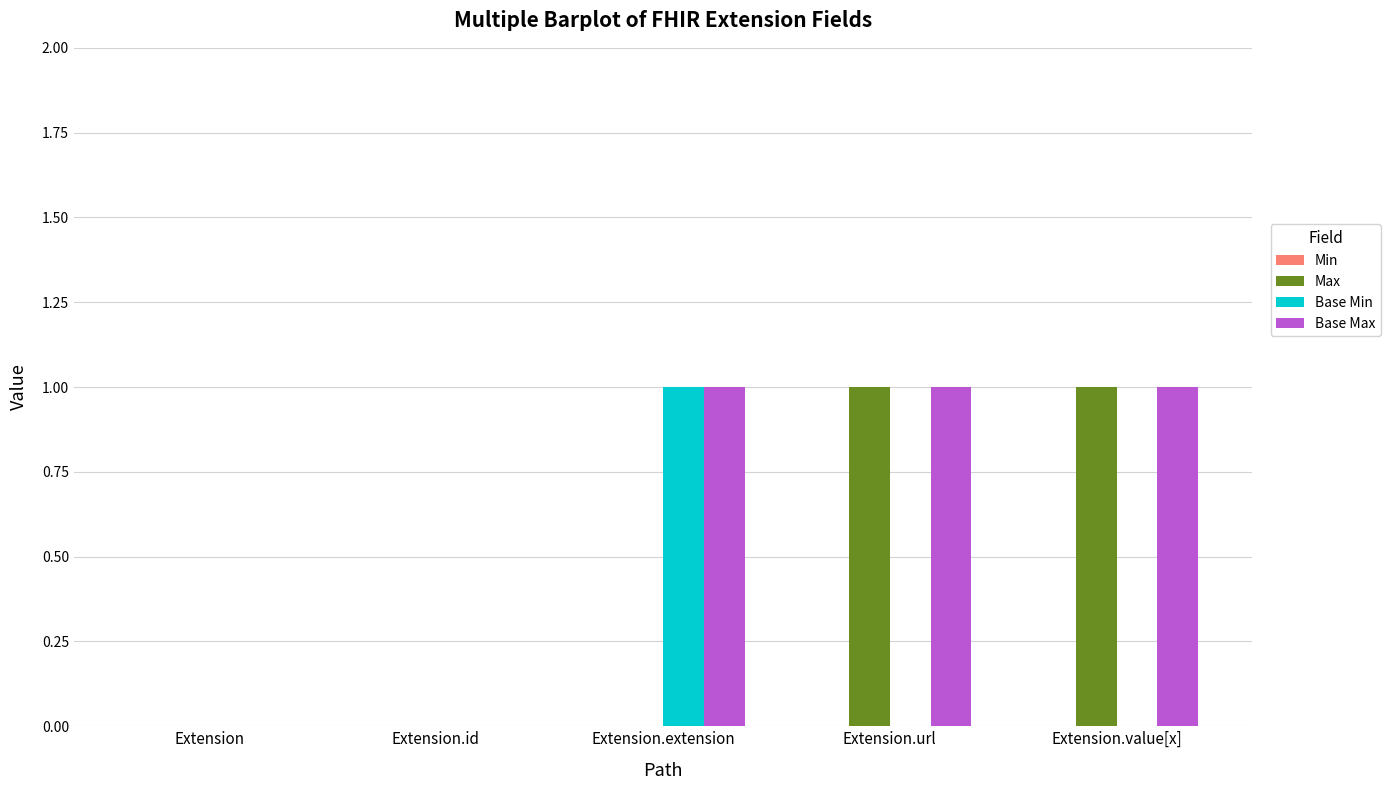

The Max series shows 1 at Extension.id. True or false?

False